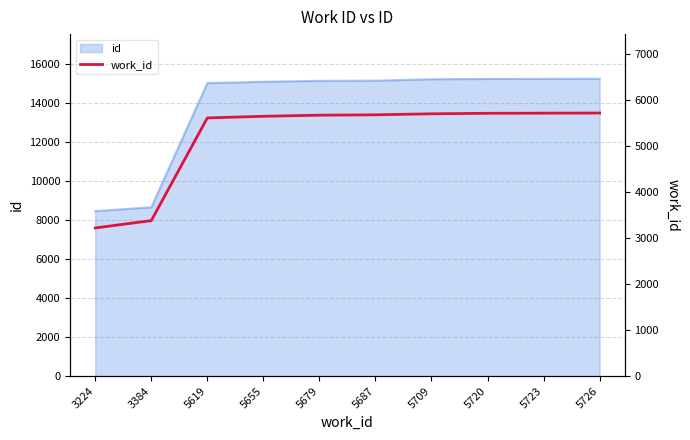

Reading left to right, extract all data points from this chart.

3224=3224	3384=3384	5619=5619	5655=5655	5679=5679	5687=5687	5709=5709	5720=5720	5723=5723	5726=5726